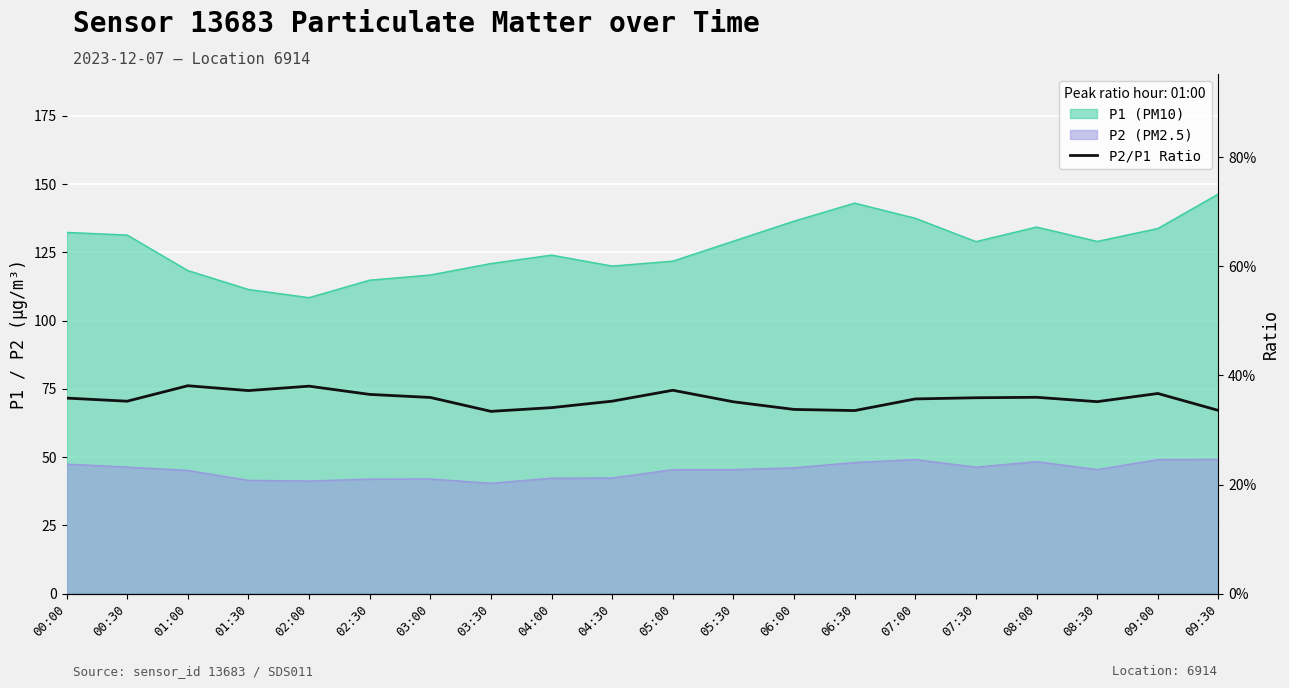

What is the value of the 16th point from the left?

0.4